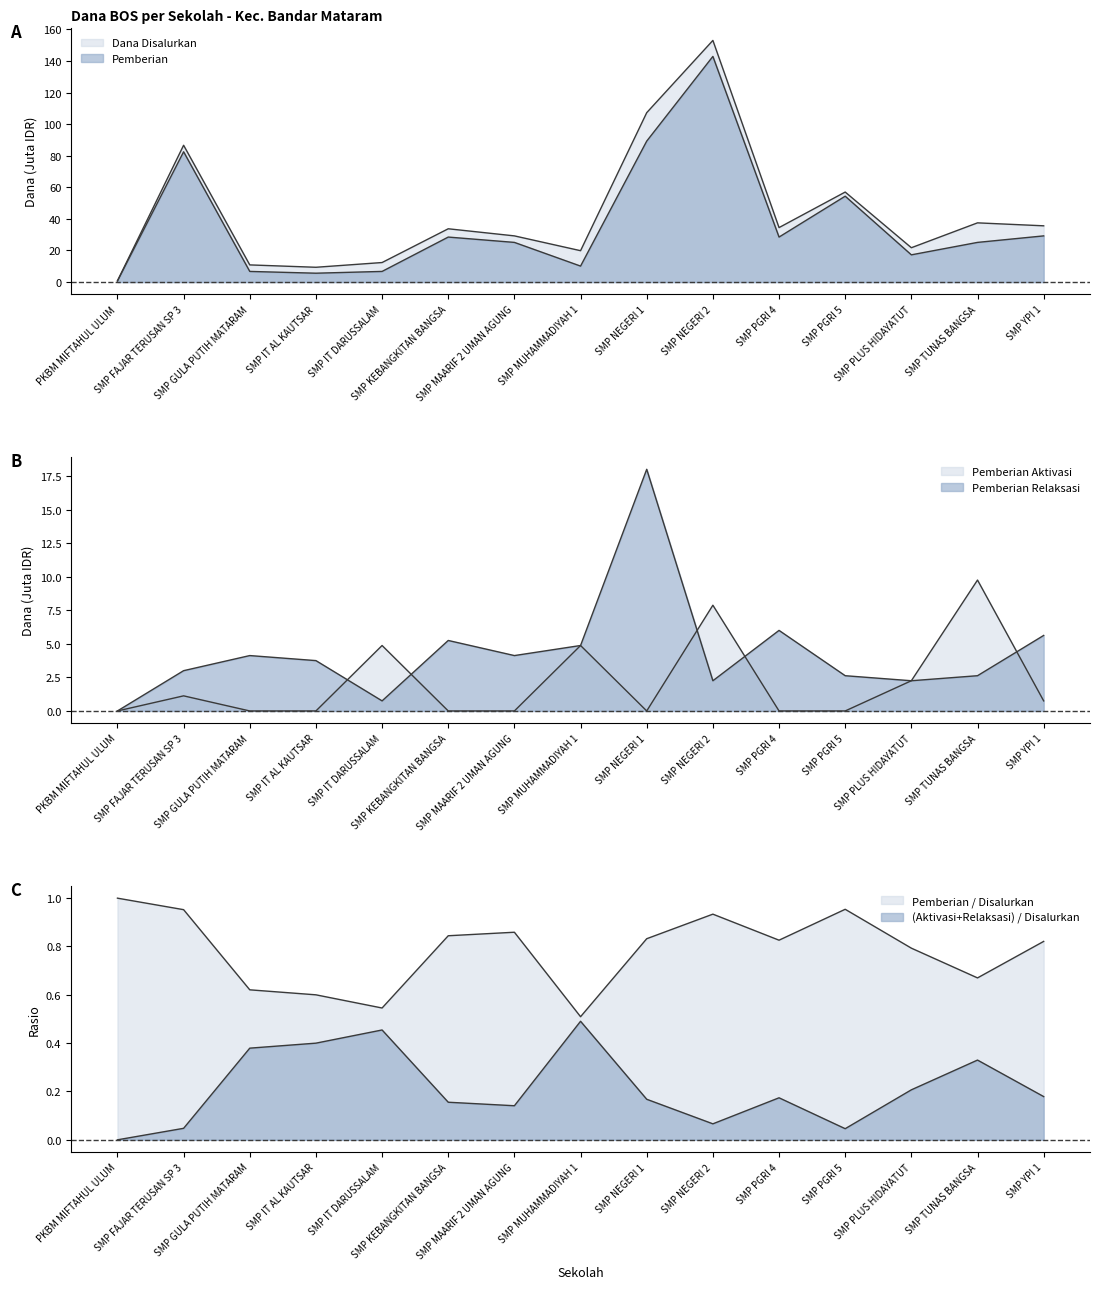

Rank the series at SMP YPI 1 from lowest to highest value.

Pemberian Aktivasi, Pemberian Relaksasi, Pemberian, Dana Disalurkan